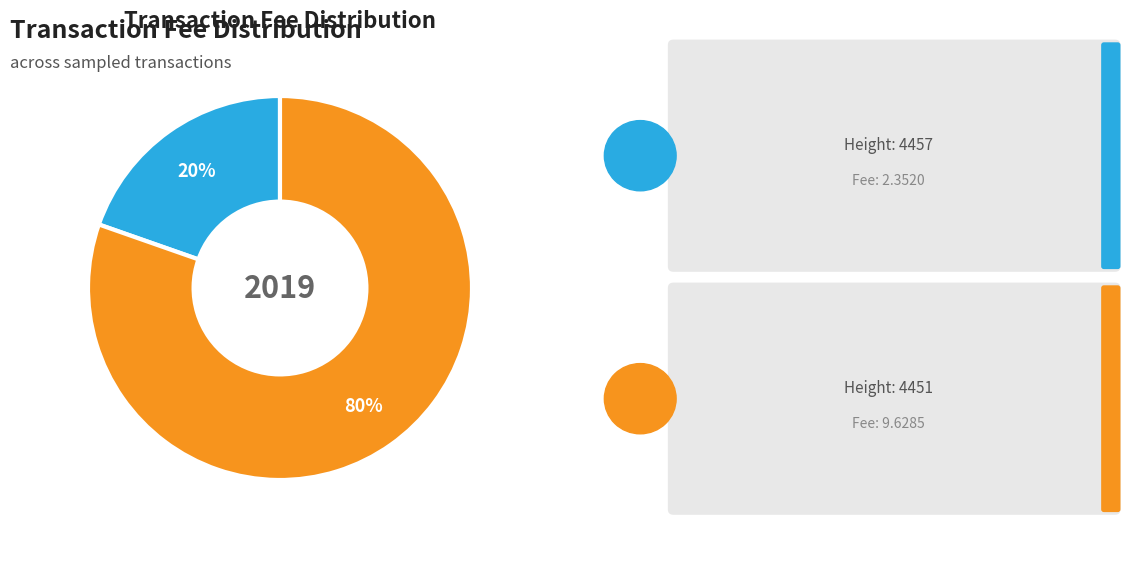

To the nearest percent, what is the average slice percentage?

50%